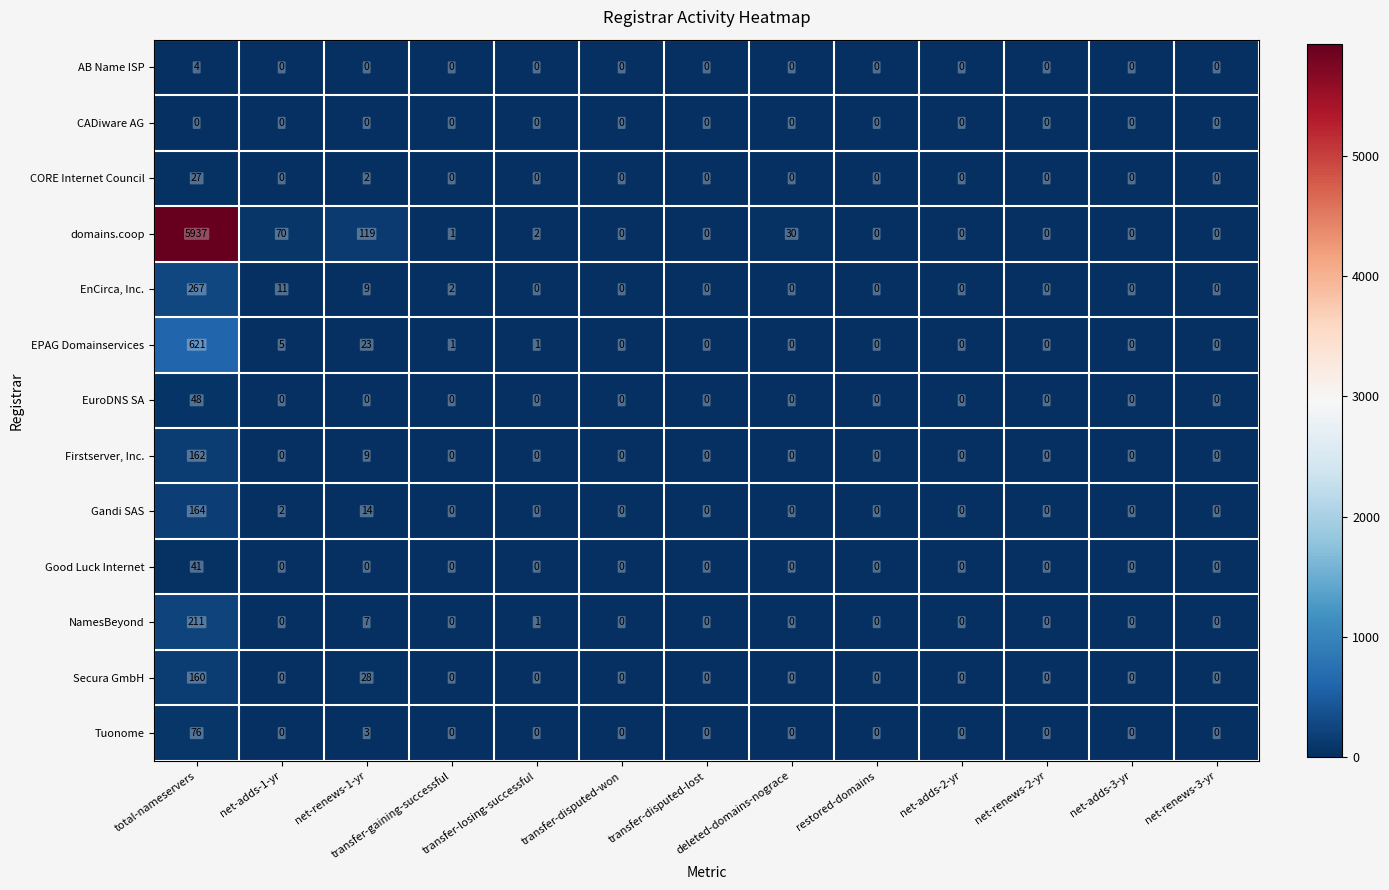

Between transfer-losing-successful and transfer-disputed-lost, which series saw the biggest shift?

domains.coop